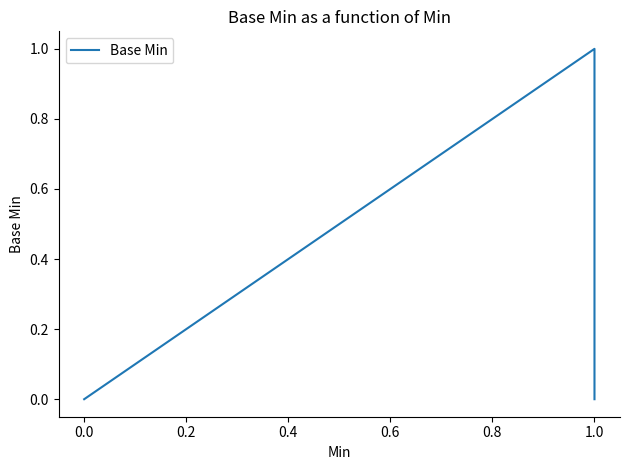

What is the difference between the maximum and minimum values?

1